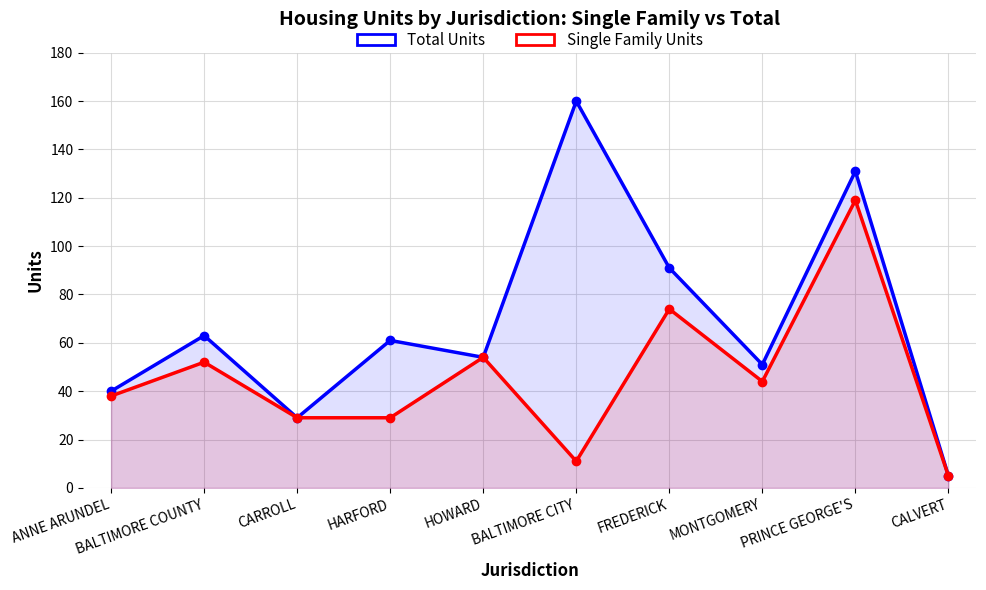

At how many categories does at least one series exceed 60?

5